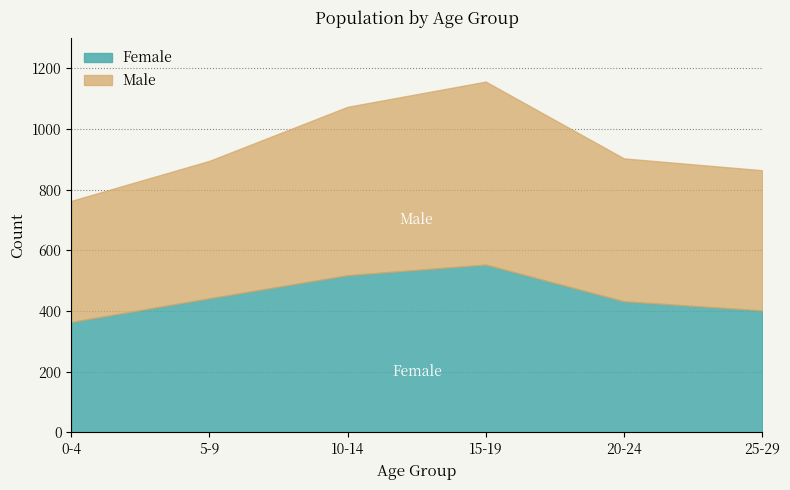

What are all the series names shown in the legend?

Female, Male